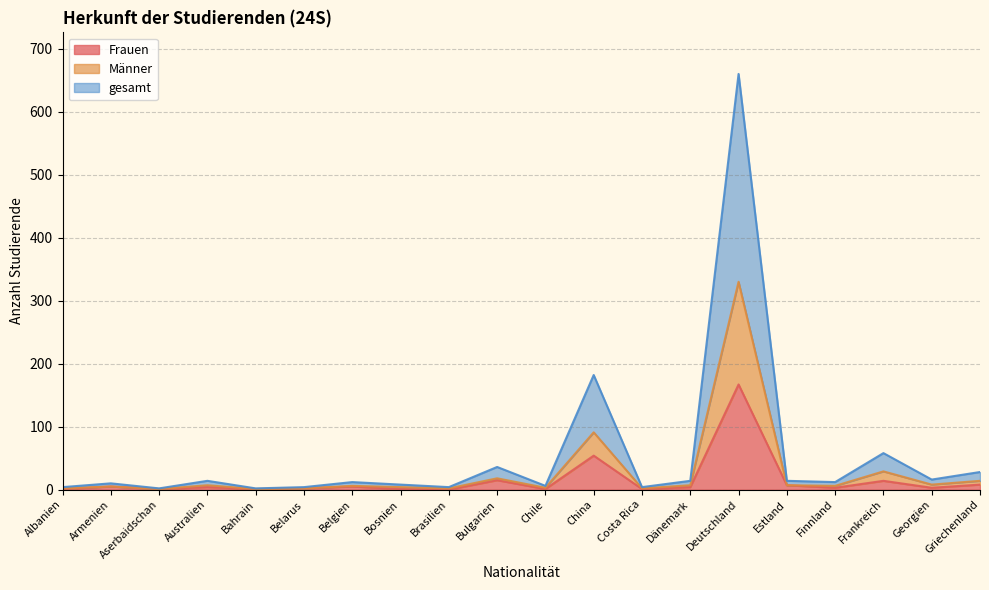

The Männer series shows 4 at Chile. True or false?

False